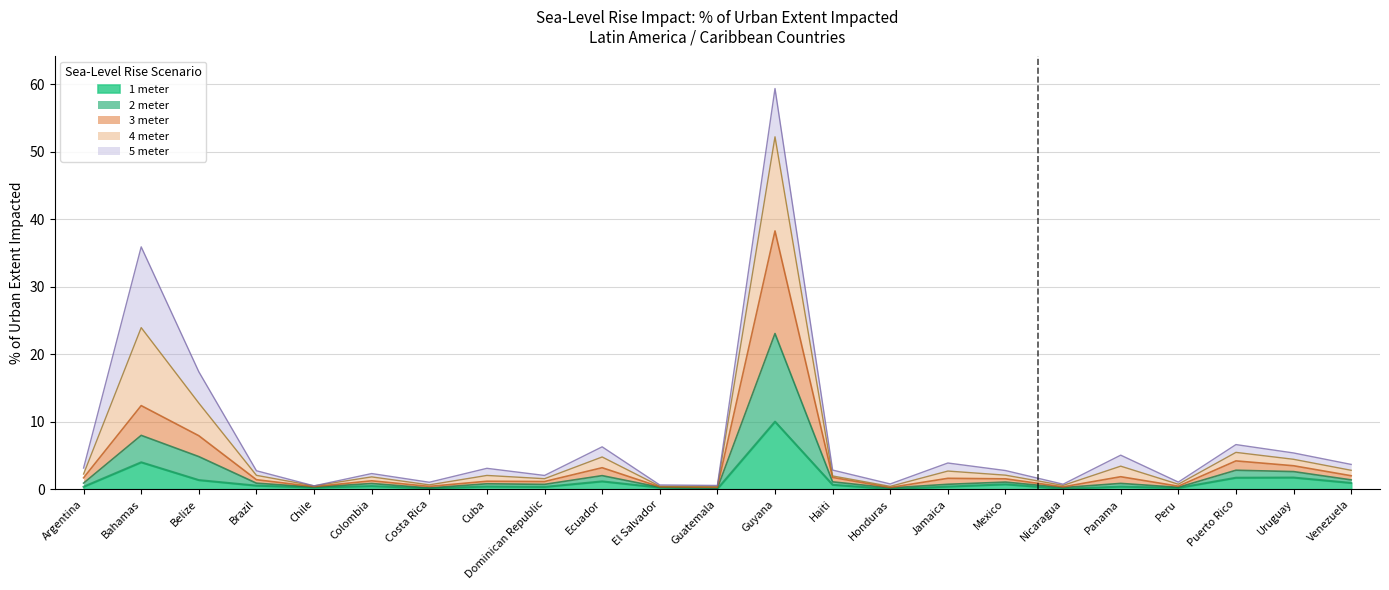

True or false: 5 meter has a value of 3.6 at Colombia.

False